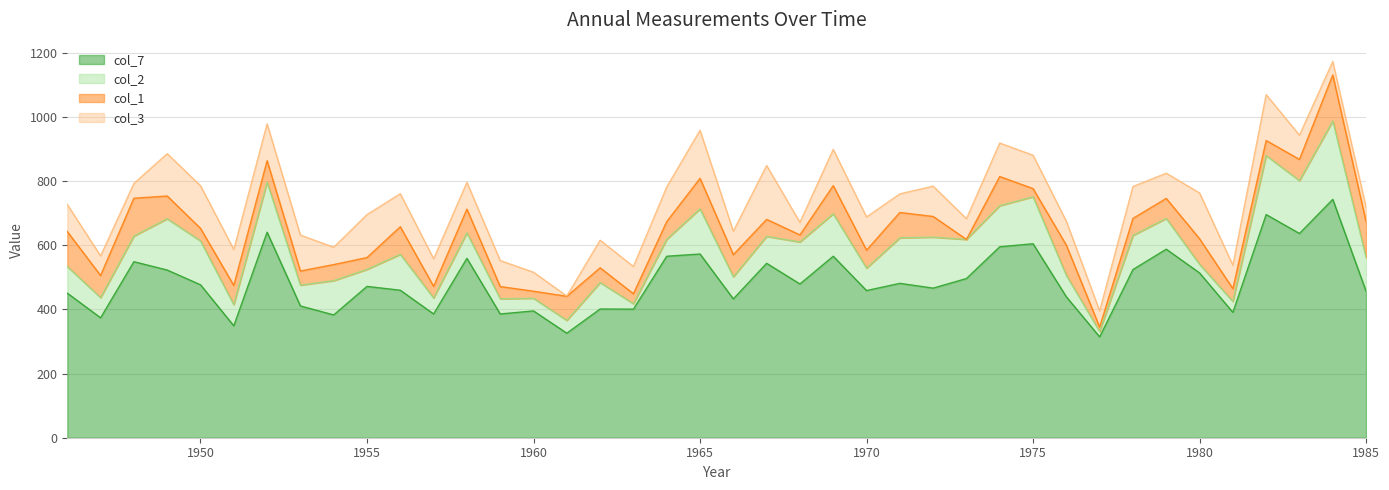

How many values in col_1 are above zero?

39